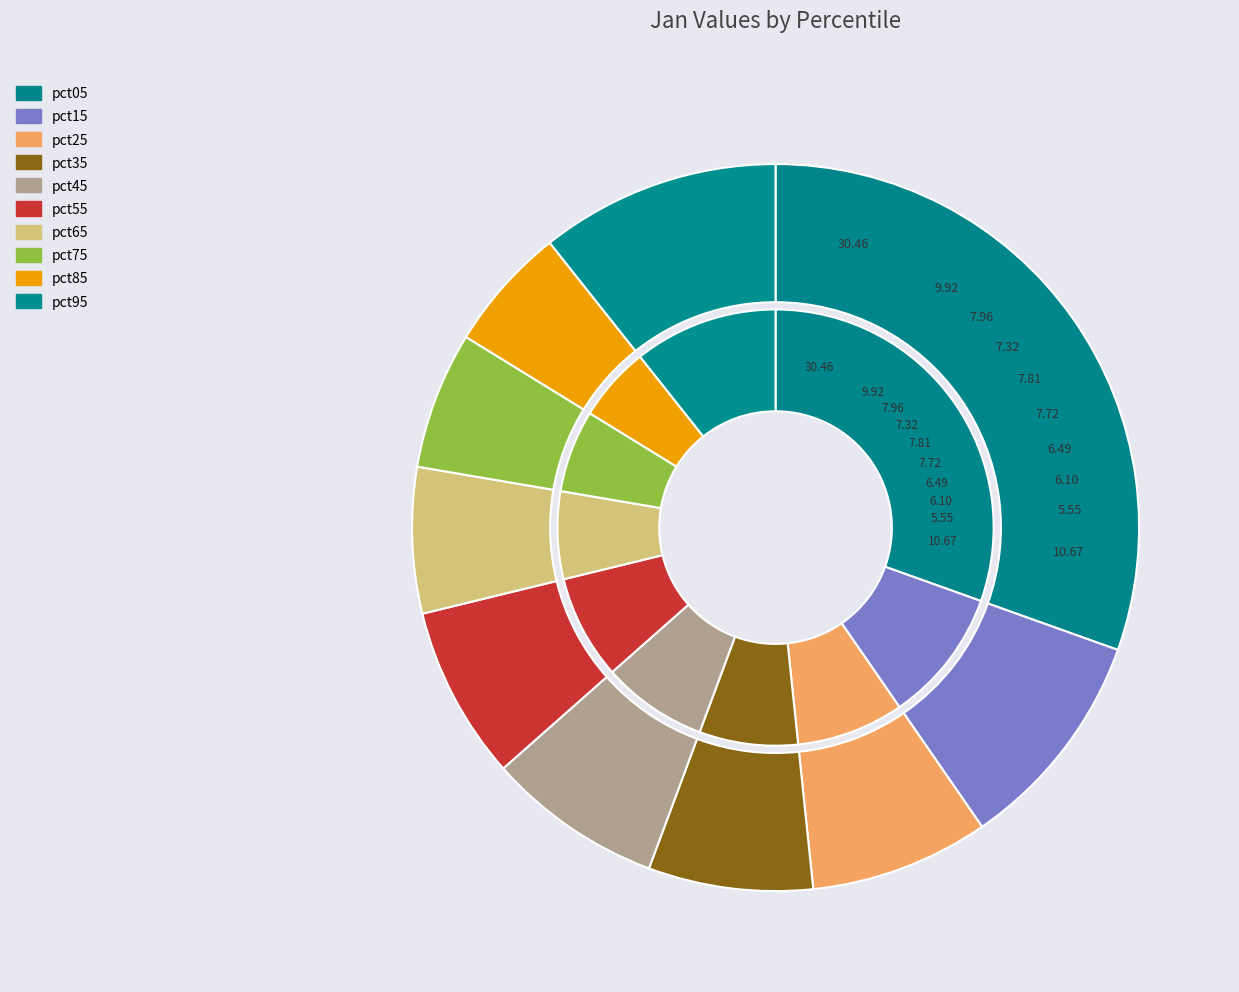

Rank the categories by value from highest to lowest.

pct05, pct95, pct15, pct25, pct45, pct55, pct35, pct65, pct75, pct85